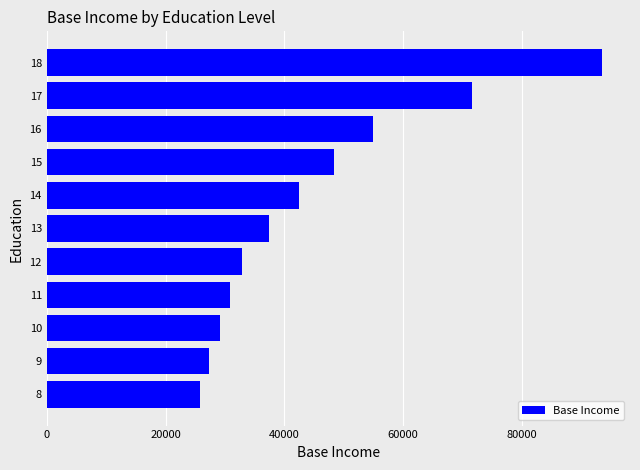

Is it true that the value at 11 is 53279.9?

False